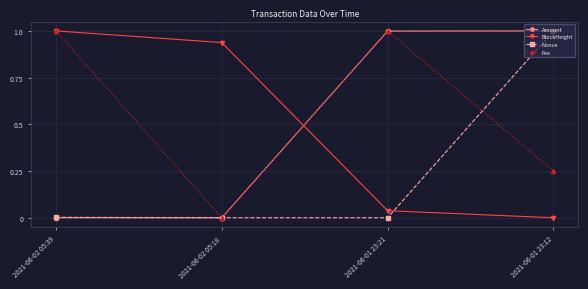

What is the maximum value for Nonce?

1.0